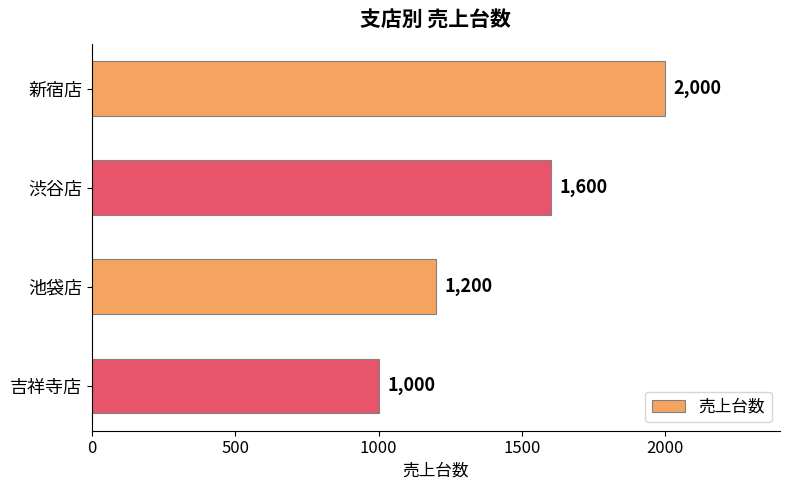

Reading top to bottom, extract all data points from this chart.

2000	1600	1200	1000